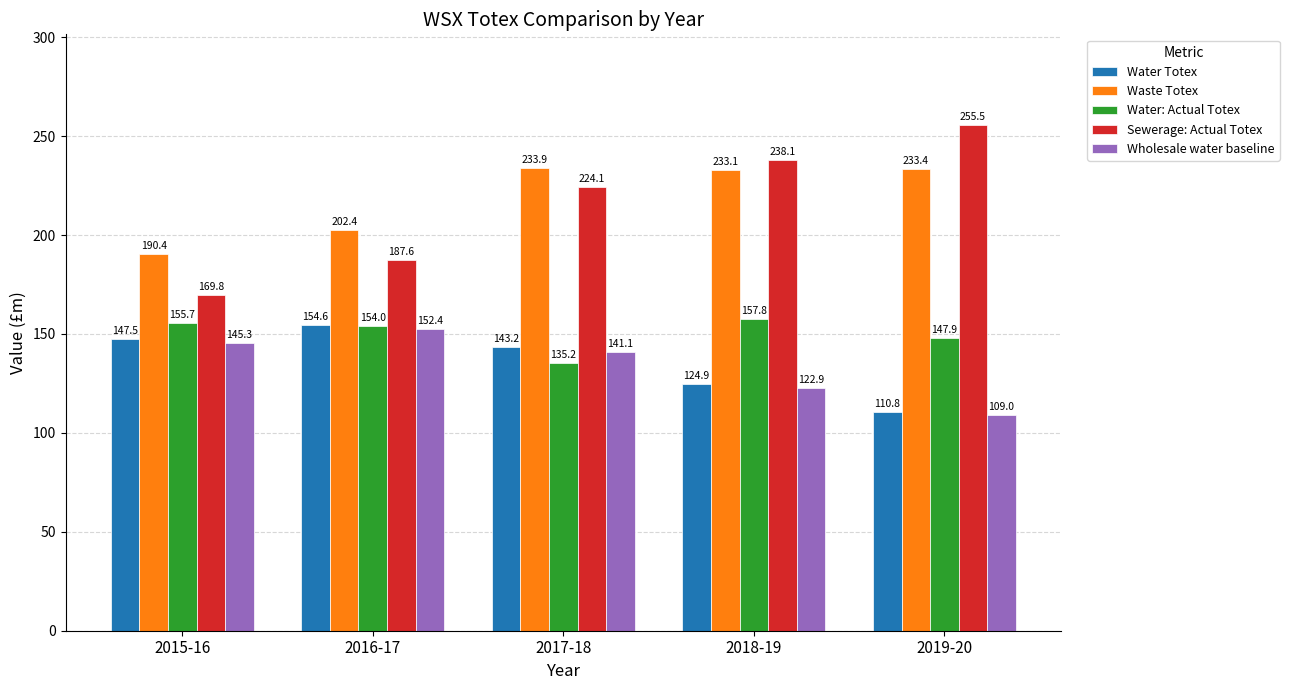

Count the number of data series in this chart.

5